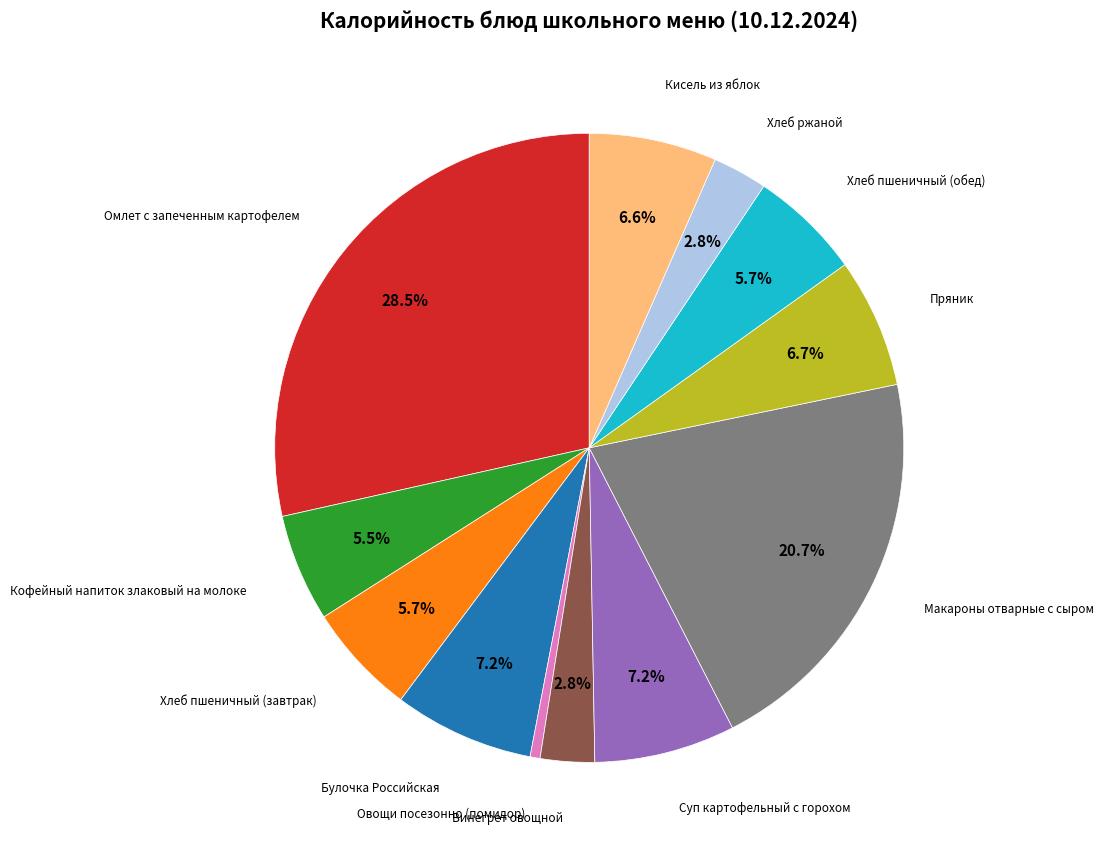

Is there any slice that represents more than half of the pie?

No